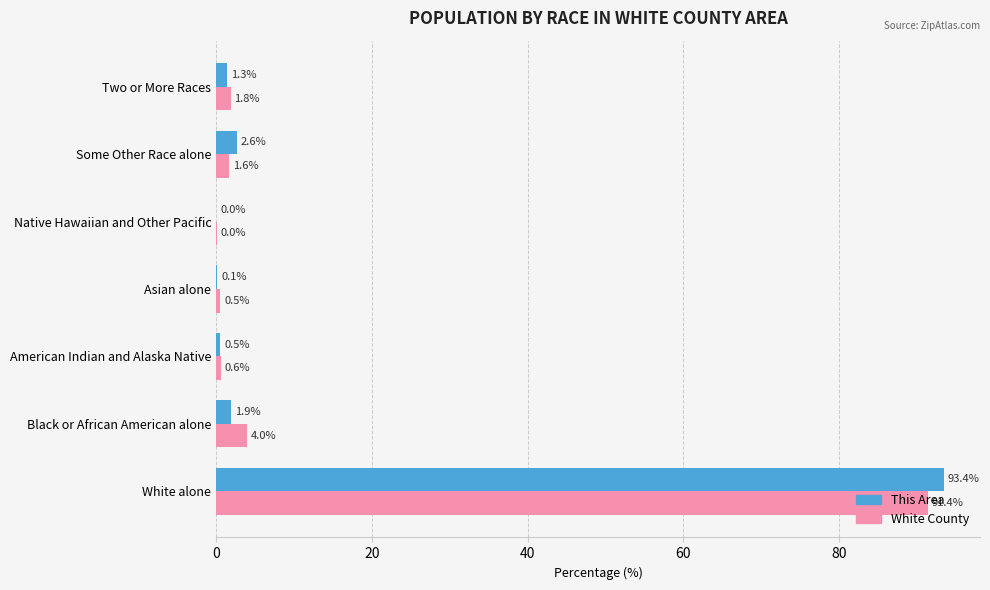

Count the number of categories in the chart.

7